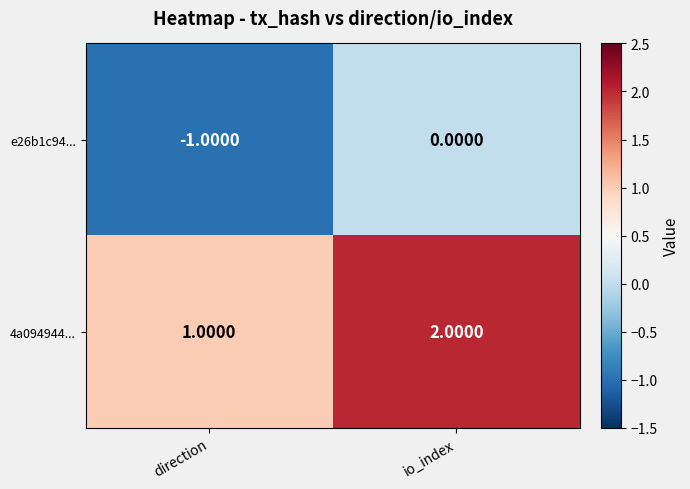

What is the sum of all 4a094944... values?

3